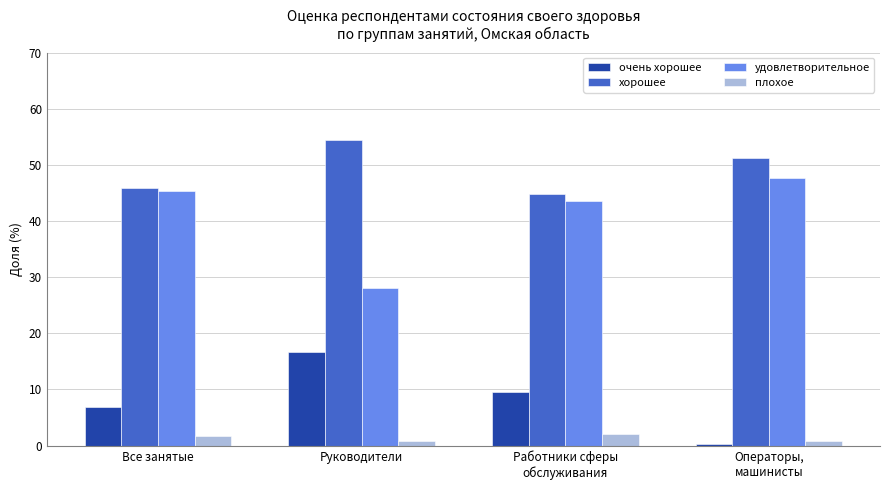

What is the sum of all очень хорошее values?

33.4